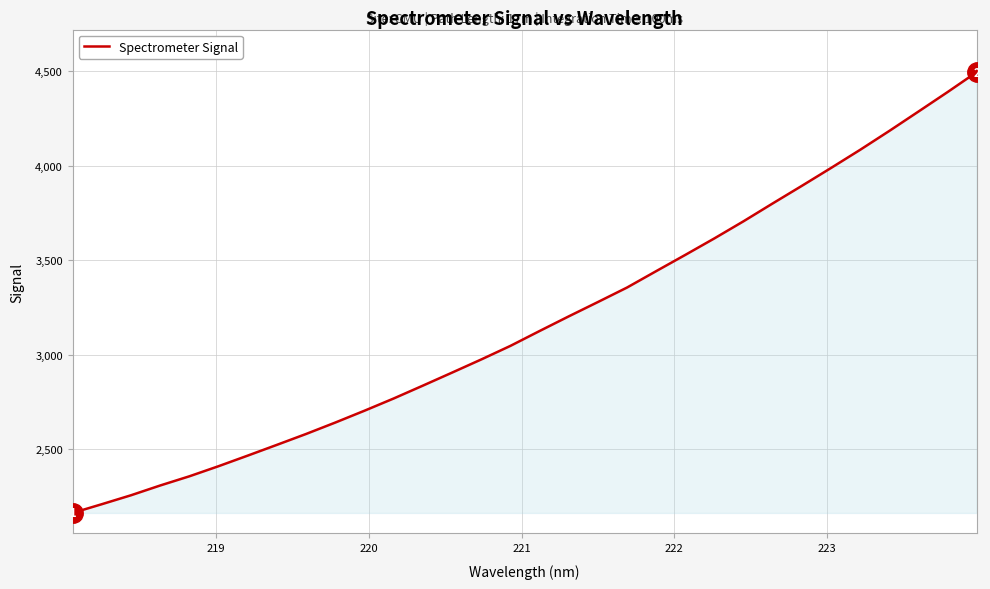

What is the difference between the maximum and minimum values?

2329.8